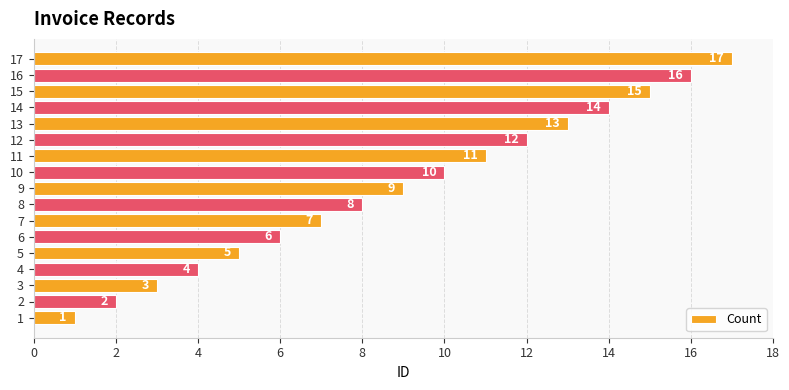

What is the difference between the second highest and minimum values?

15